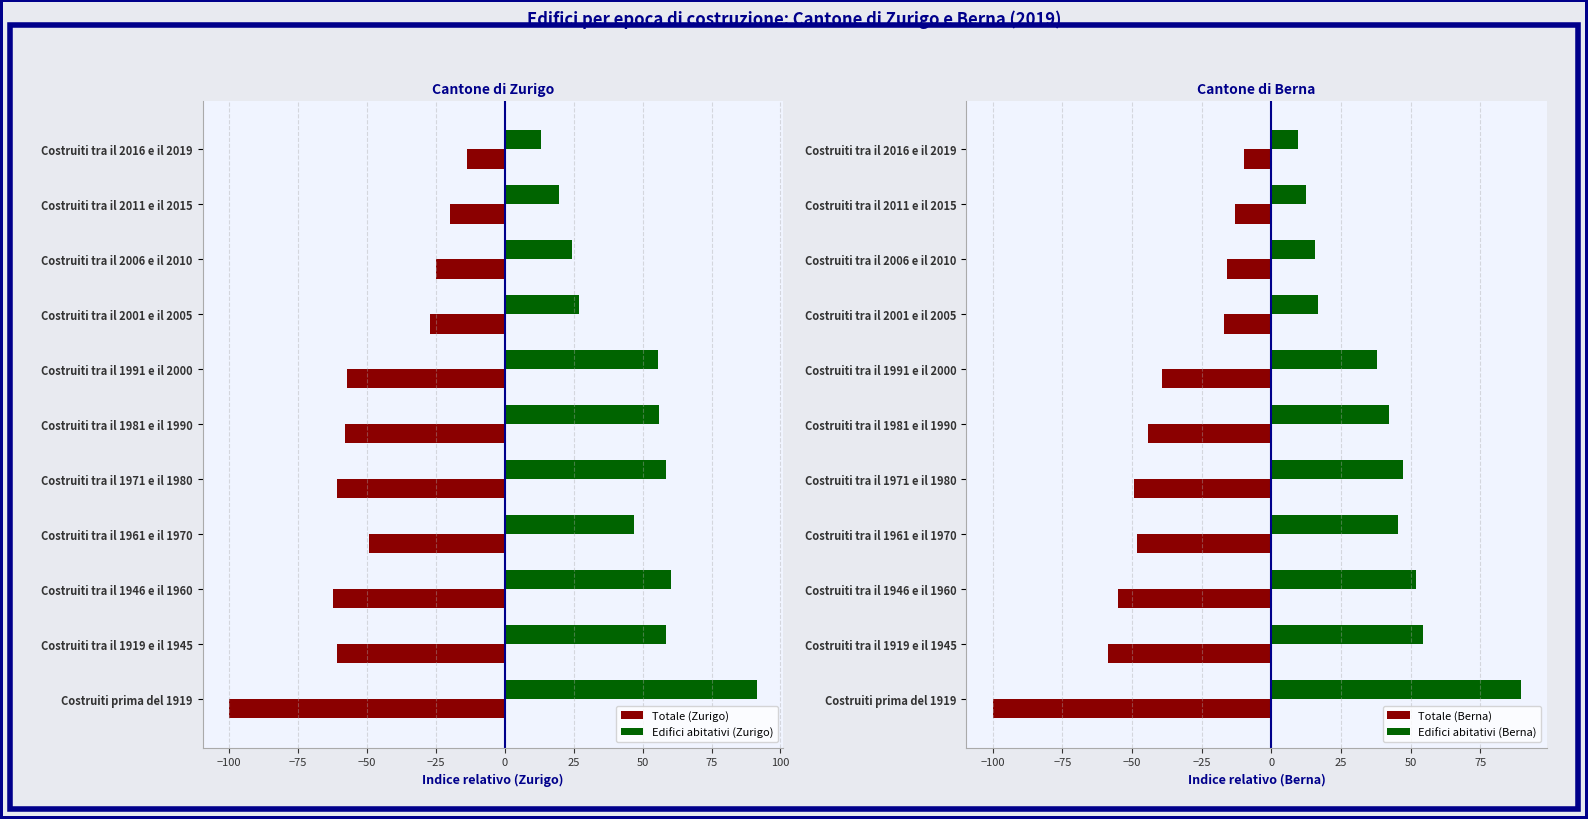

What is the approximate value of Totale (Zurigo) at Costruiti tra il 1961 e il 1970?

-49.3